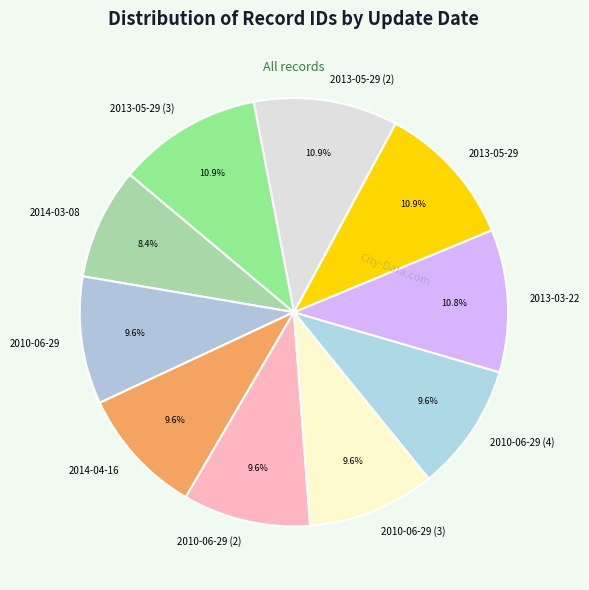

What percentage is NOT represented by 2010-06-29?

90.4%